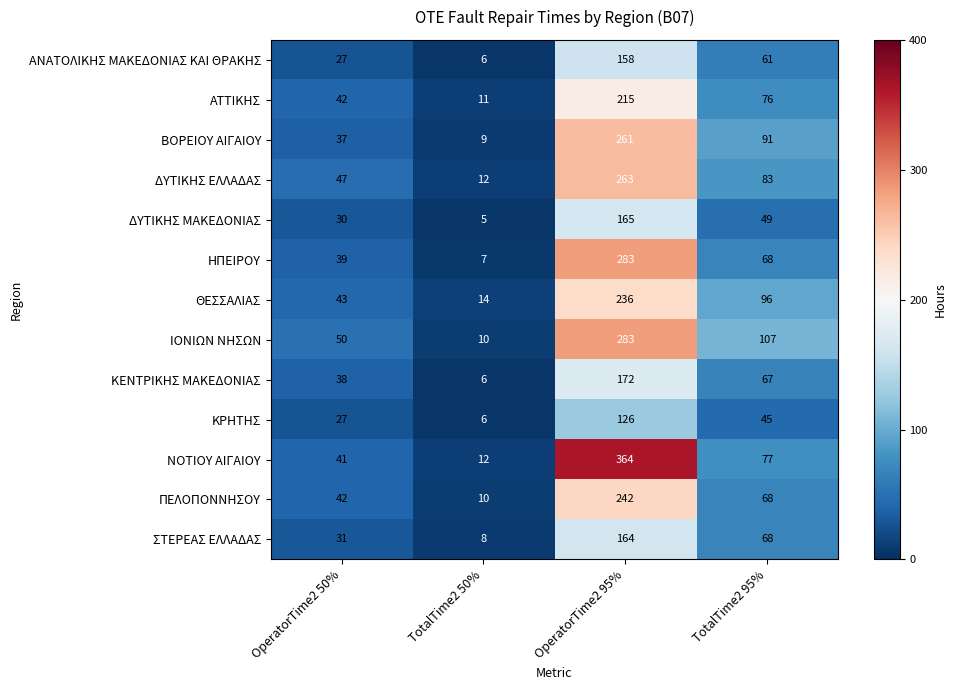

At which category is the sum across all series the highest?

OperatorTime2 95%